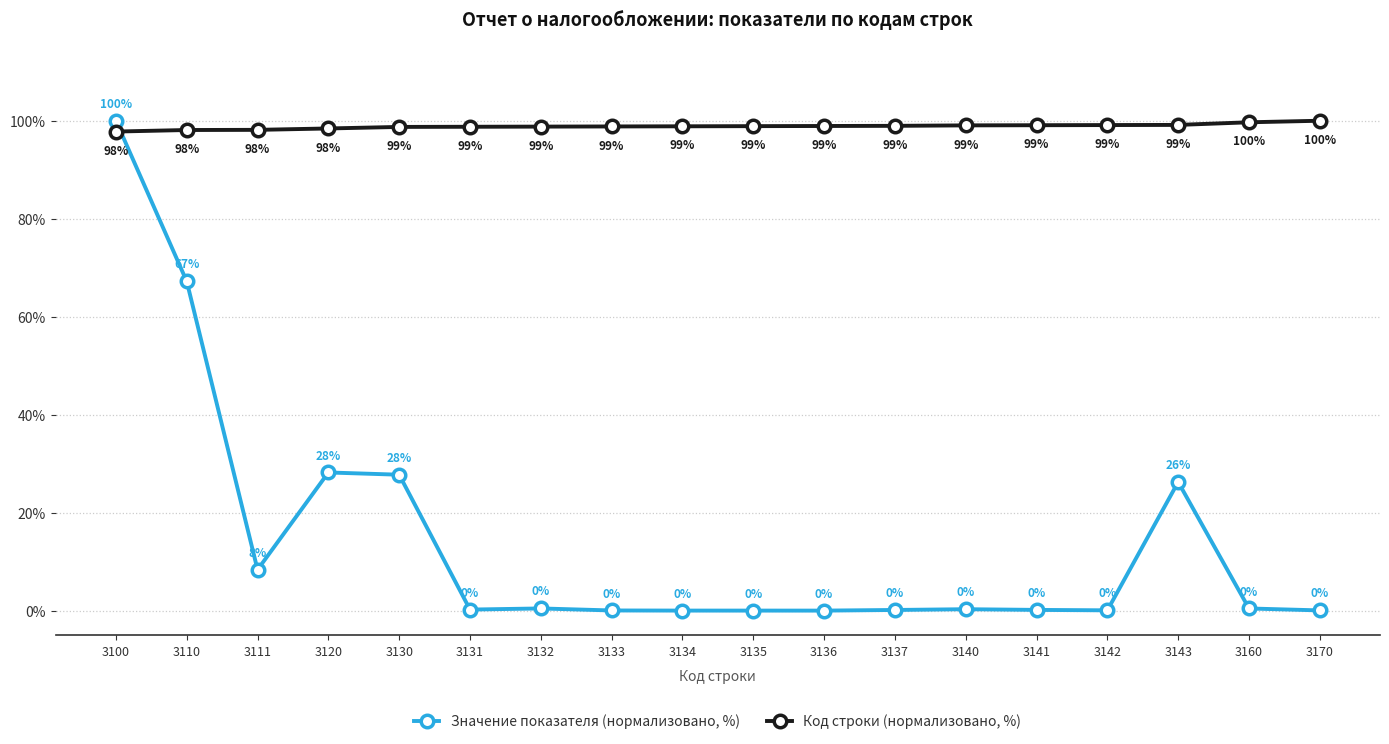

At 3111, list the series in order from largest to smallest.

Код строки (нормализовано, %), Значение показателя (нормализовано, %)